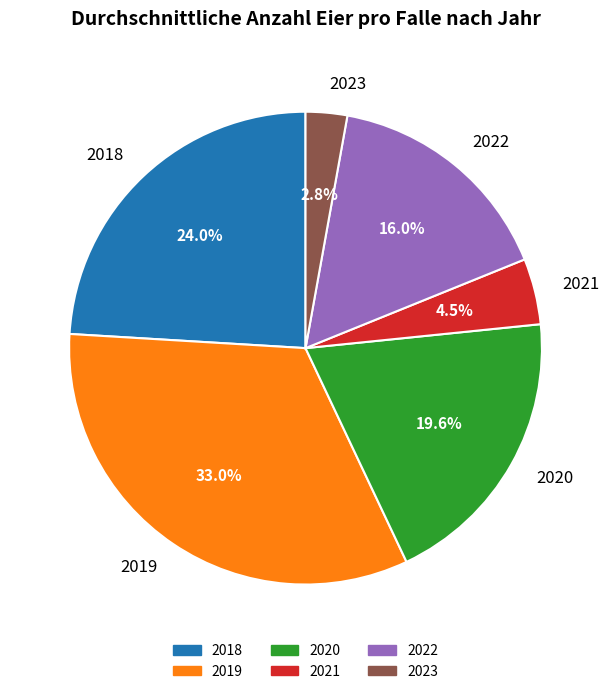

What is the ratio of the value at 2020 to the value at 2019?

0.6